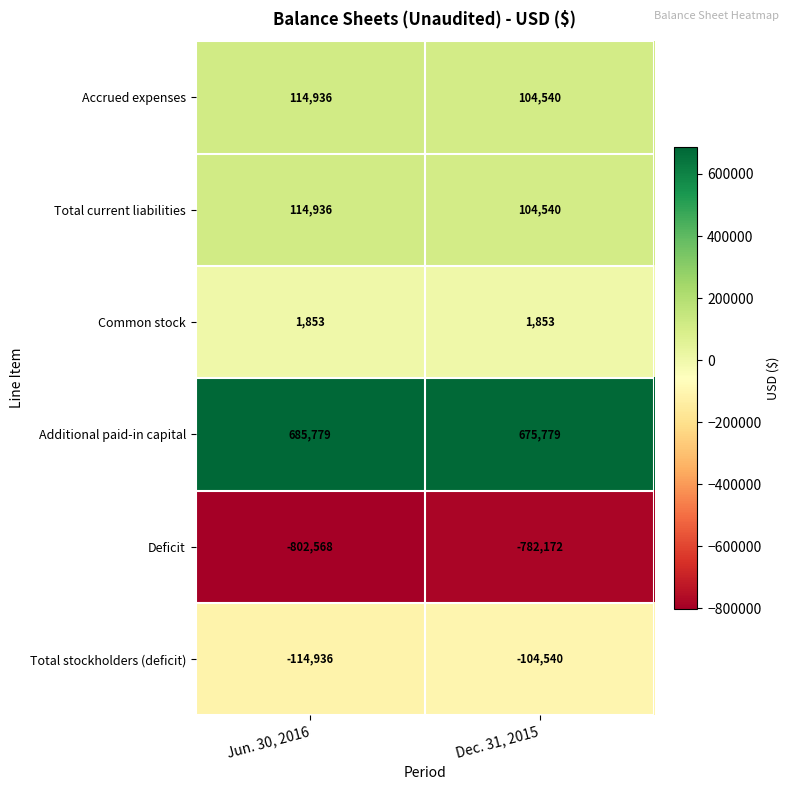

List the labels in order of Deficit value, largest first.

Dec. 31, 2015, Jun. 30, 2016